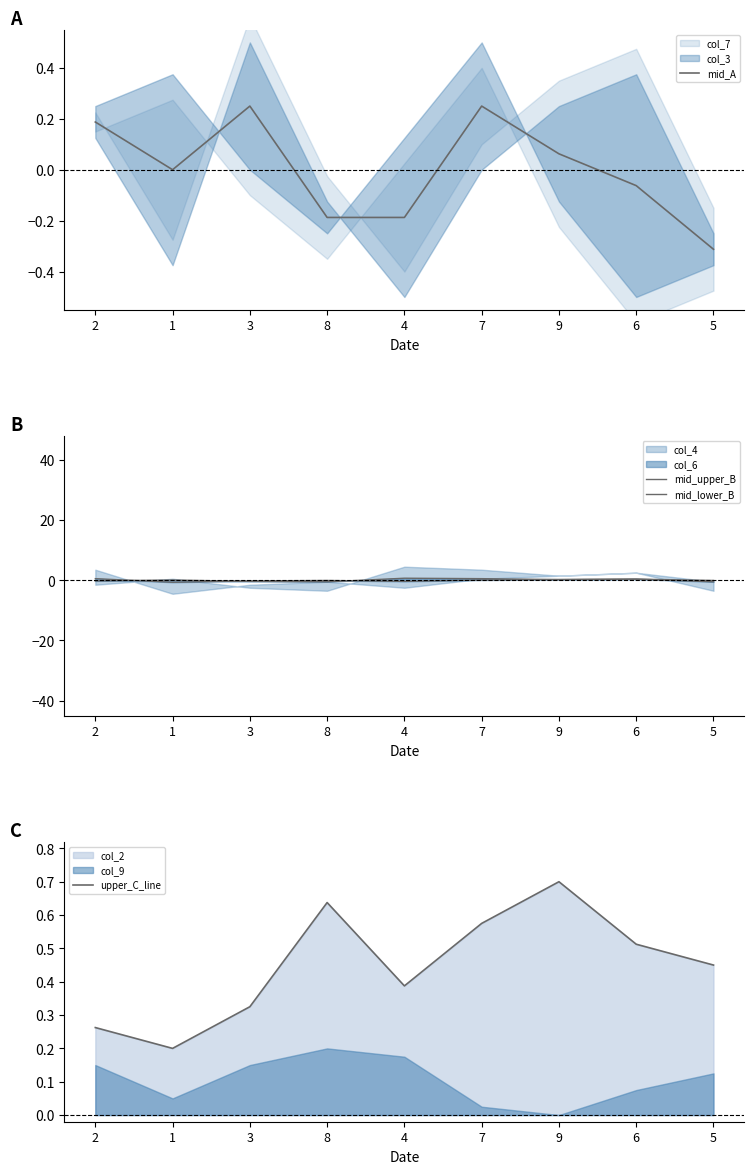

What is the label of the 1st point from the left?

2